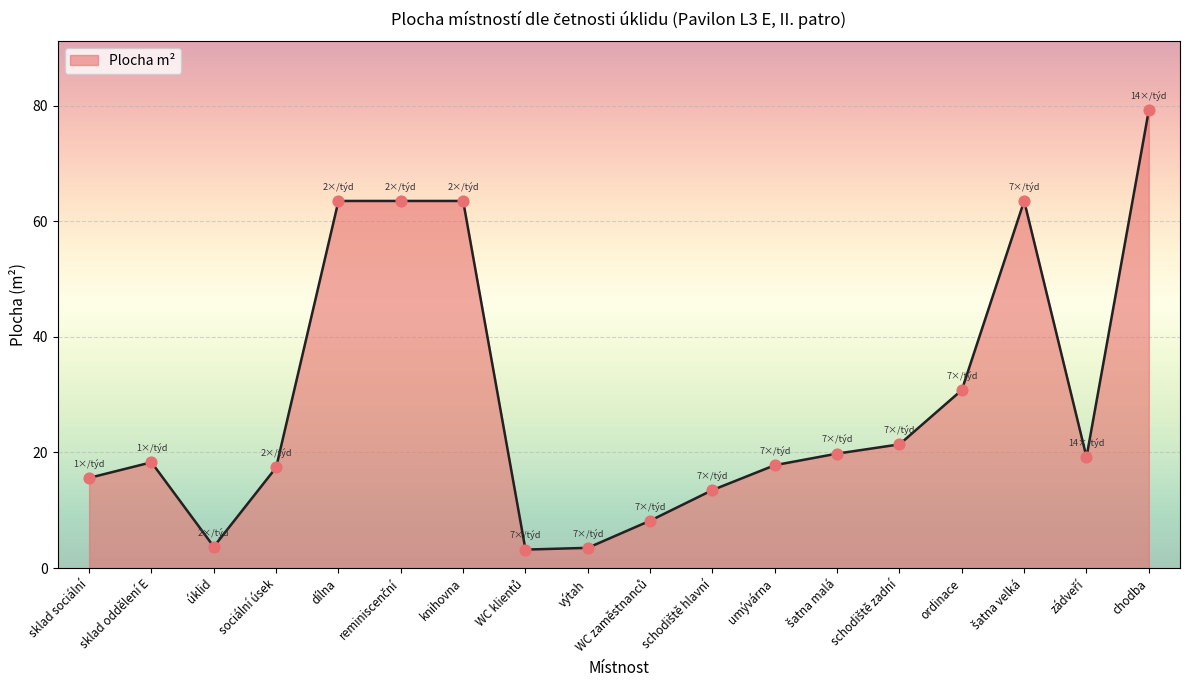

Approximately how many times larger is the value at sklad oddělení E compared to úklid?

4.9